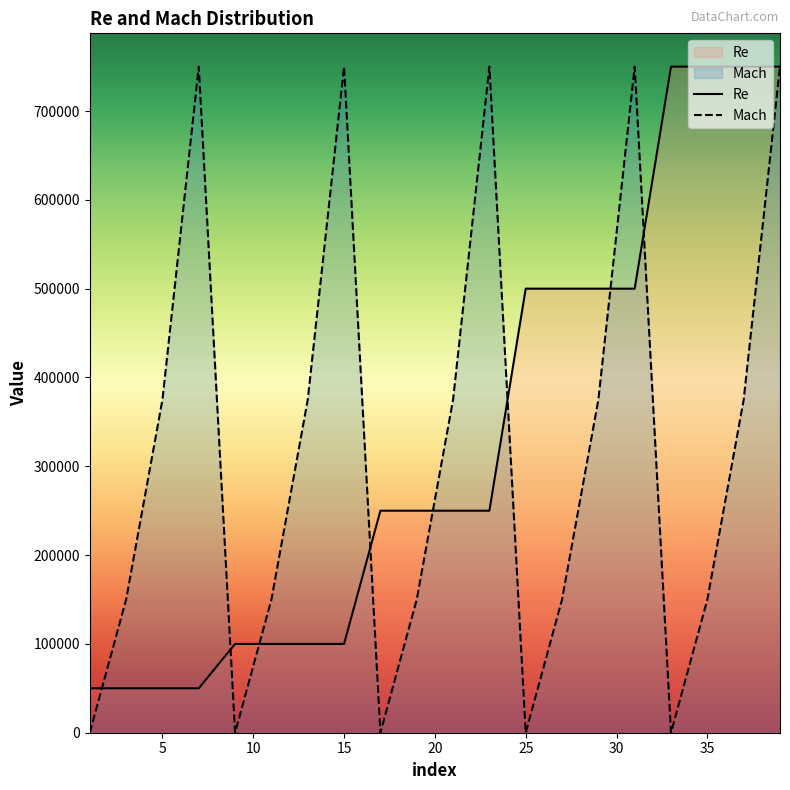

What is the value of the Mach point at the 4th from the left?

750000